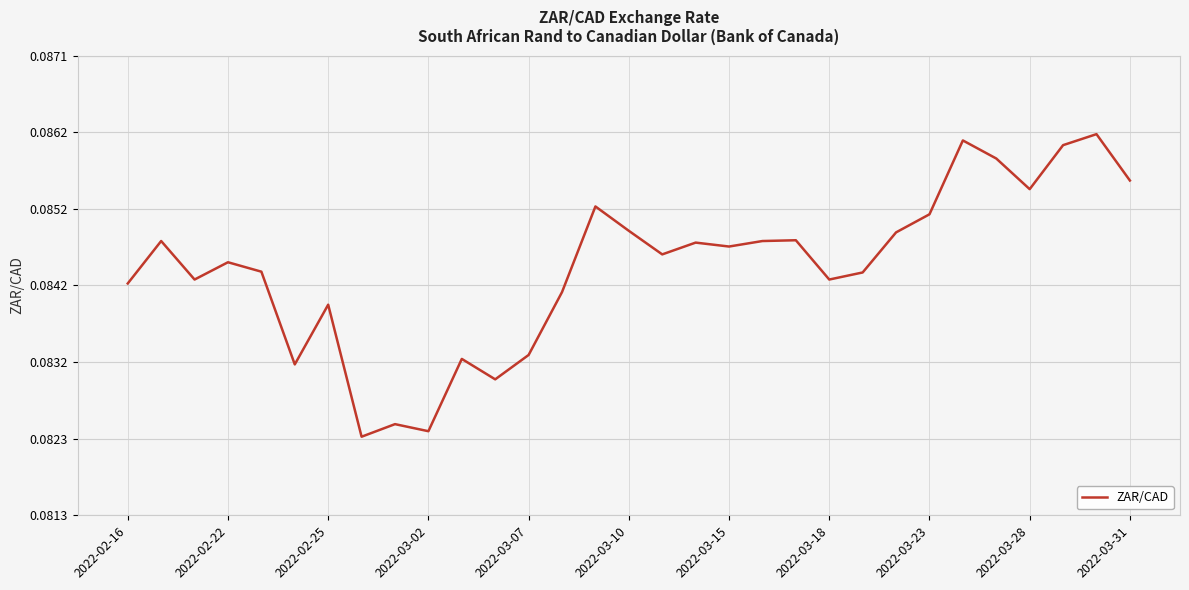

Does the chart display data point markers on the line(s)?

No